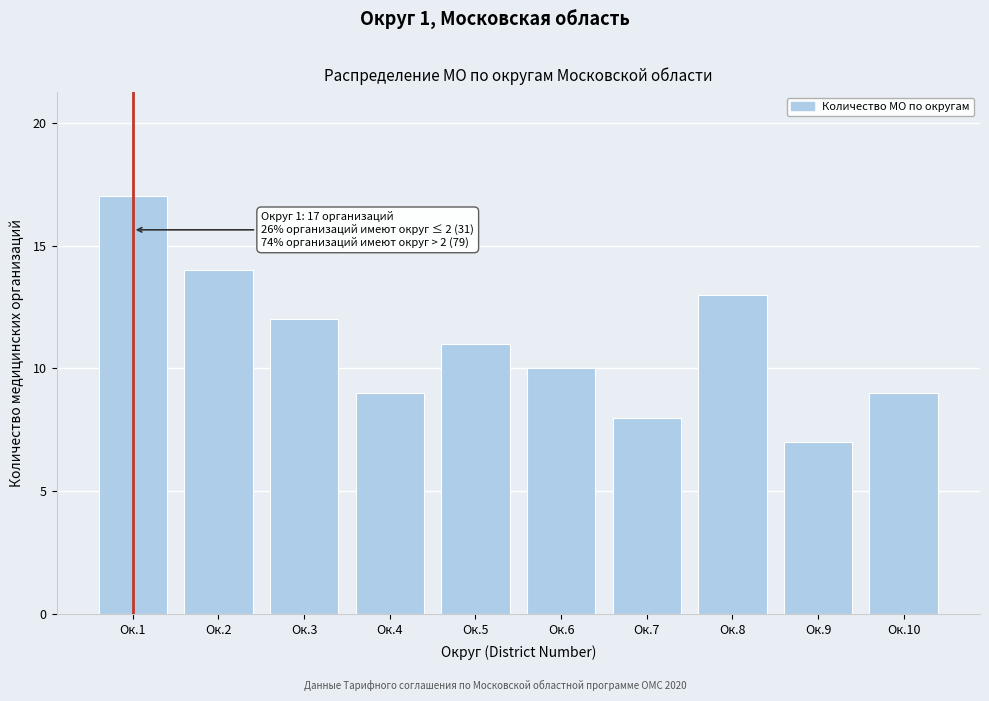

Reading left to right, transcribe all the data shown in this chart.

Ок.1=17	Ок.2=14	Ок.3=12	Ок.4=9	Ок.5=11	Ок.6=10	Ок.7=8	Ок.8=13	Ок.9=7	Ок.10=9